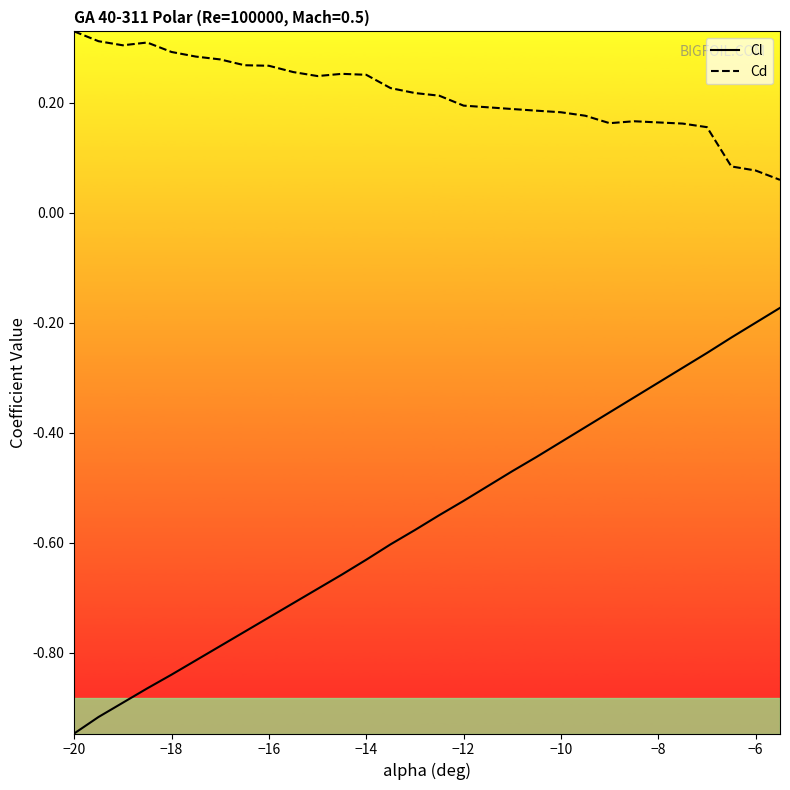

What is the smallest value displayed?

-0.9